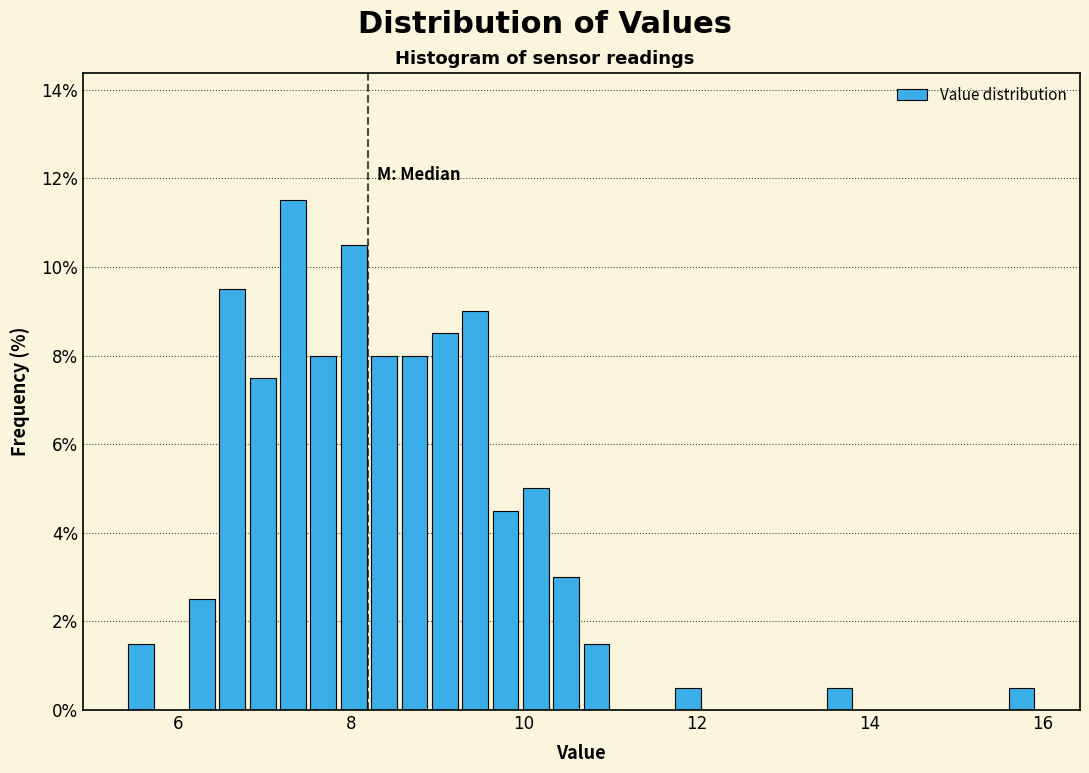

Around what value on the x-axis is the tallest bar? Give the approximate position of its centre, as read against the axis.

7.4